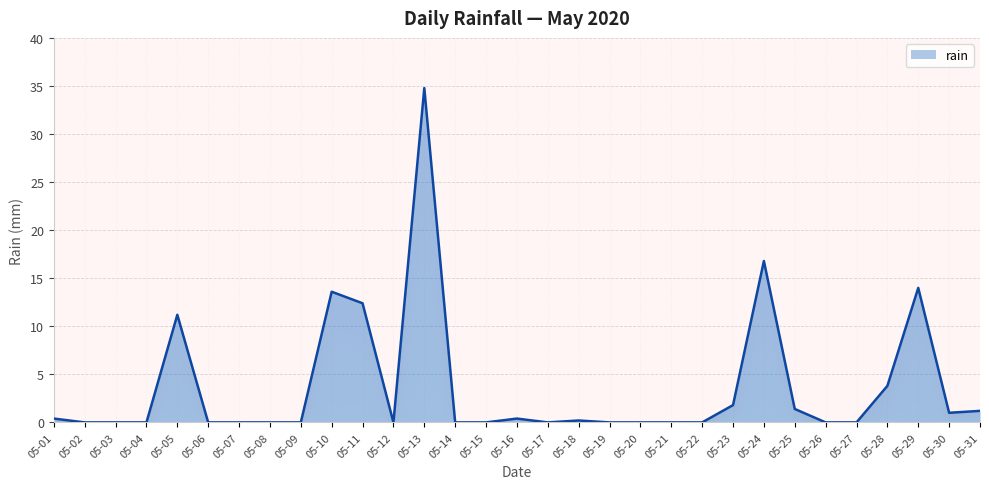

The value at 05-16 is 0.4. True or false?

True